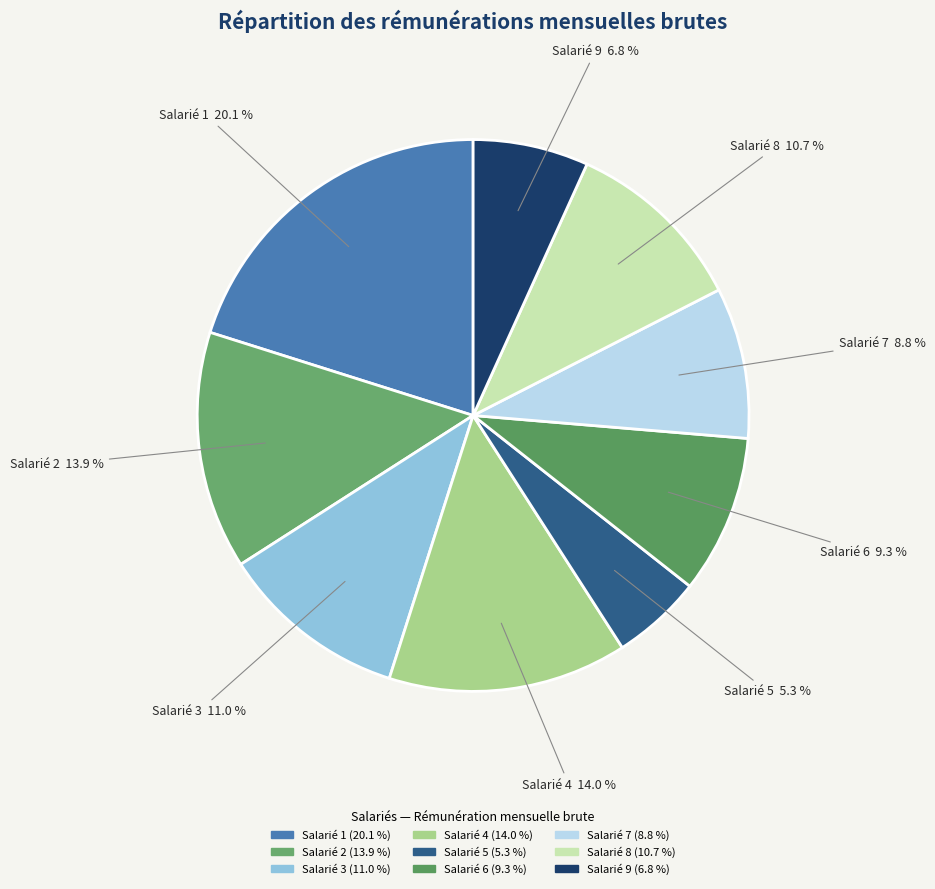

What is the ratio of the value at Salarié 1 to the value at Salarié 9?

3.0